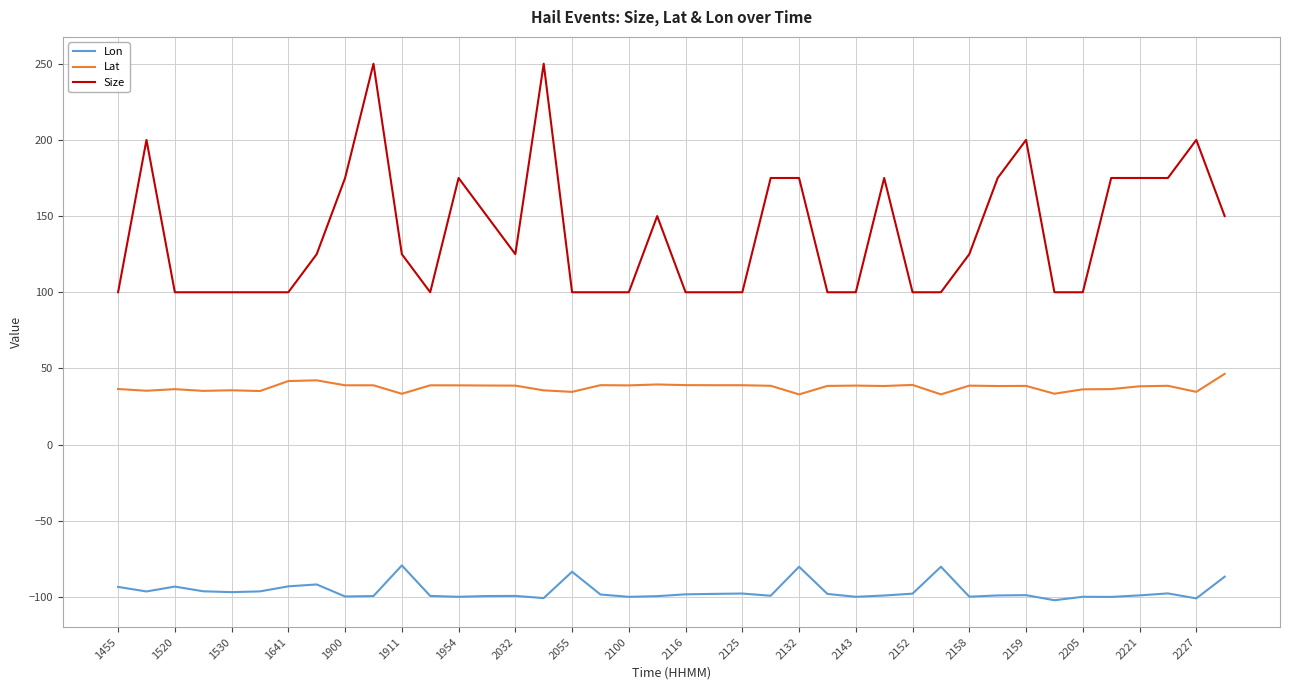

True or false: Size and Lat cross at least once.

False